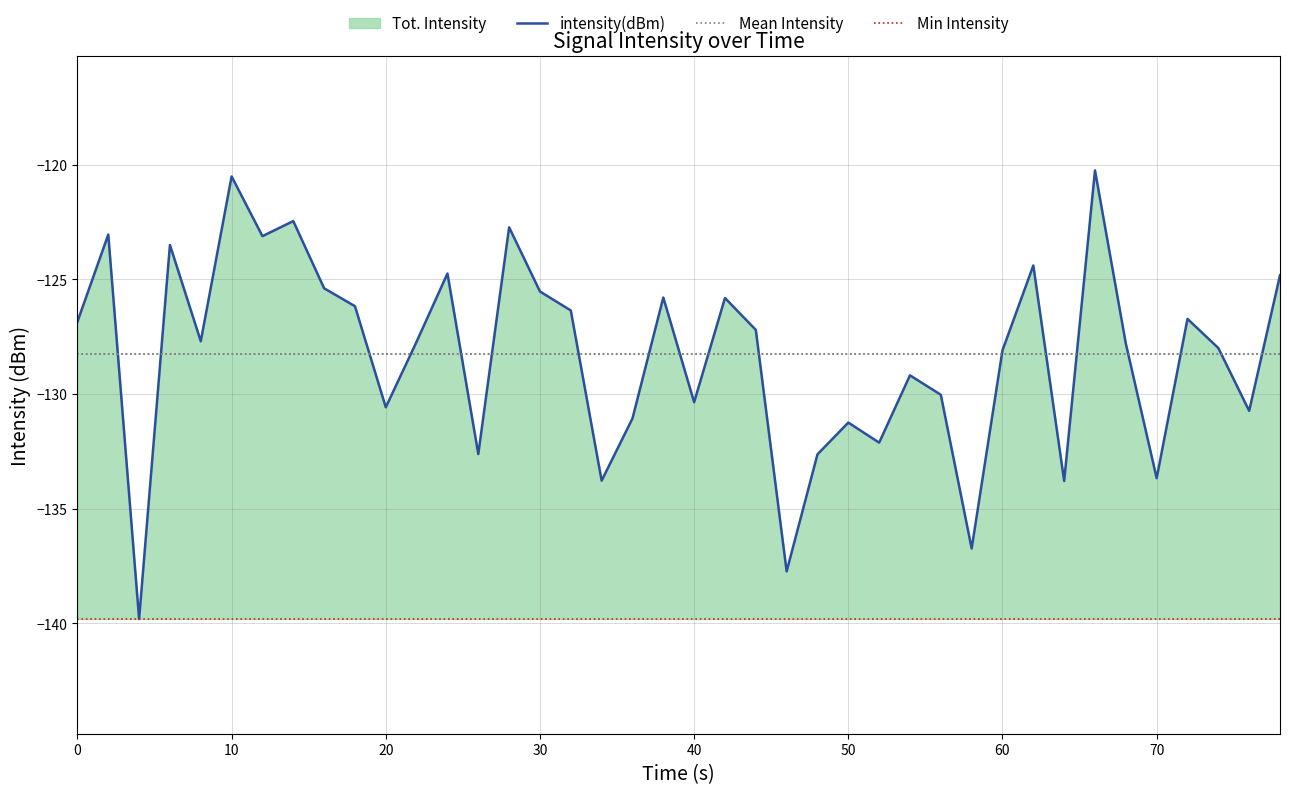

True or false: Min Intensity and Mean Intensity cross at least once.

False